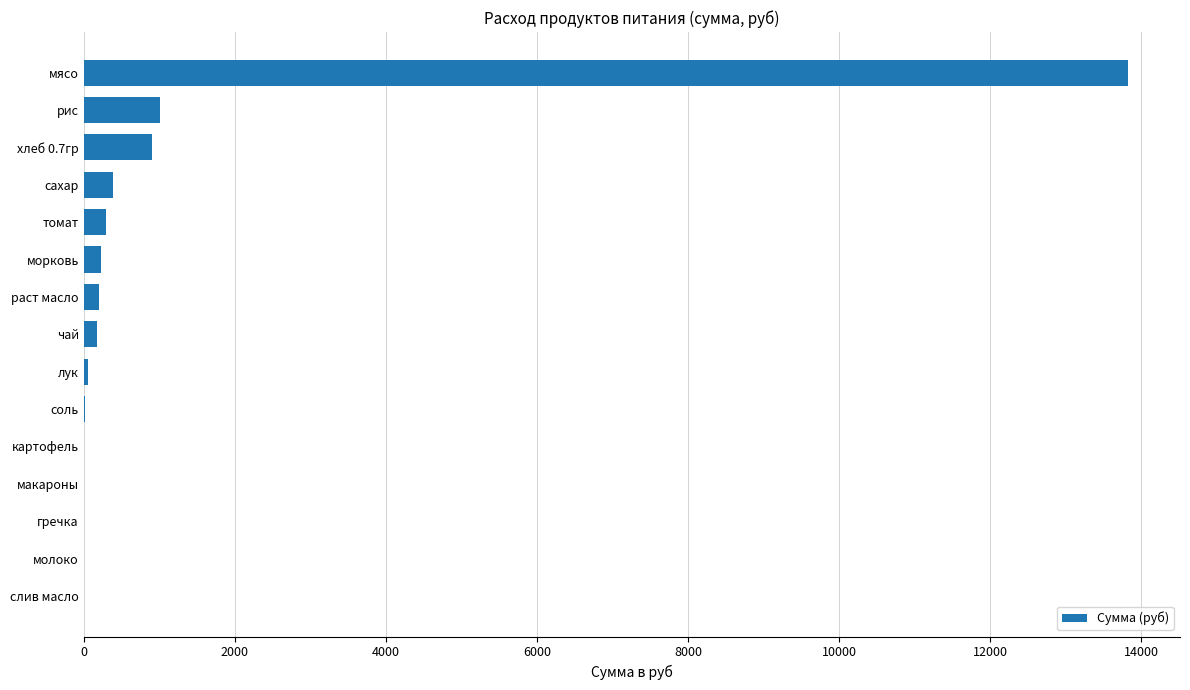

What is the sum of the values at мясо and сахар?

14216.4